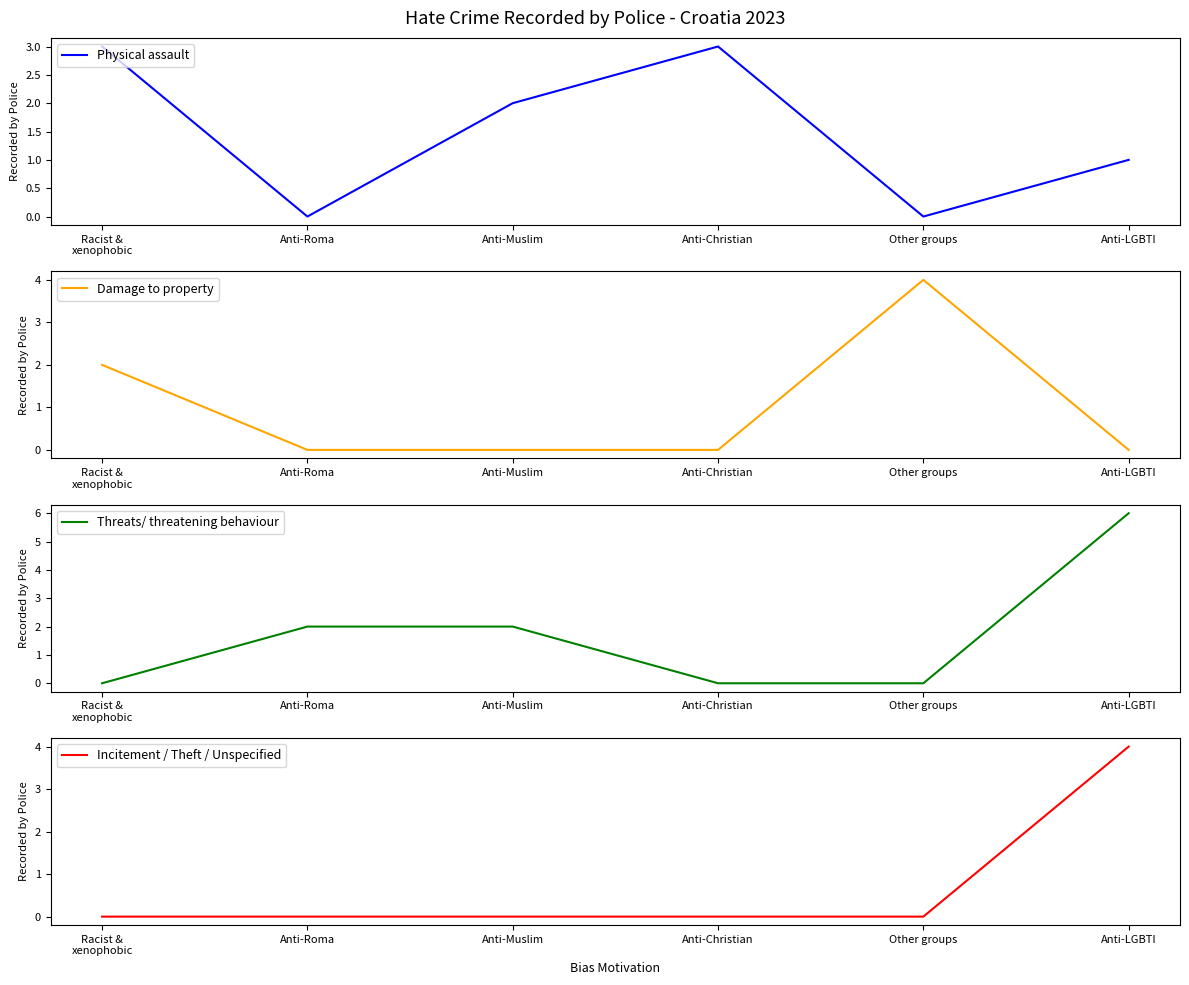

How many values in the Threats/ threatening behaviour series exceed 2?

1